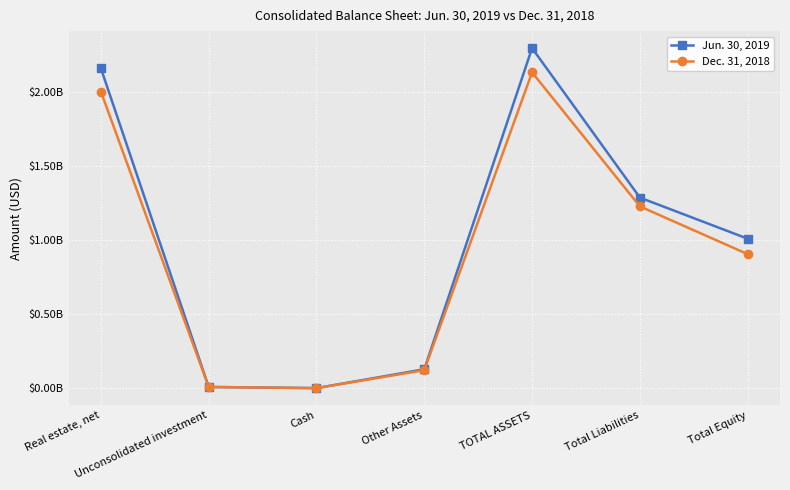

Does the chart have visible grid lines?

Yes